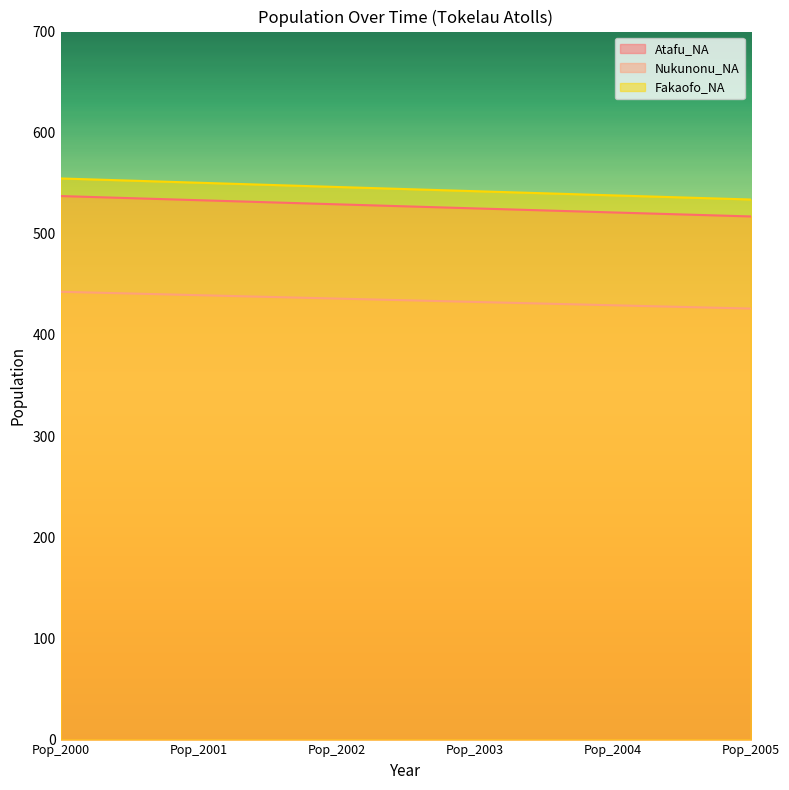

How many lines are shown in the chart?

3